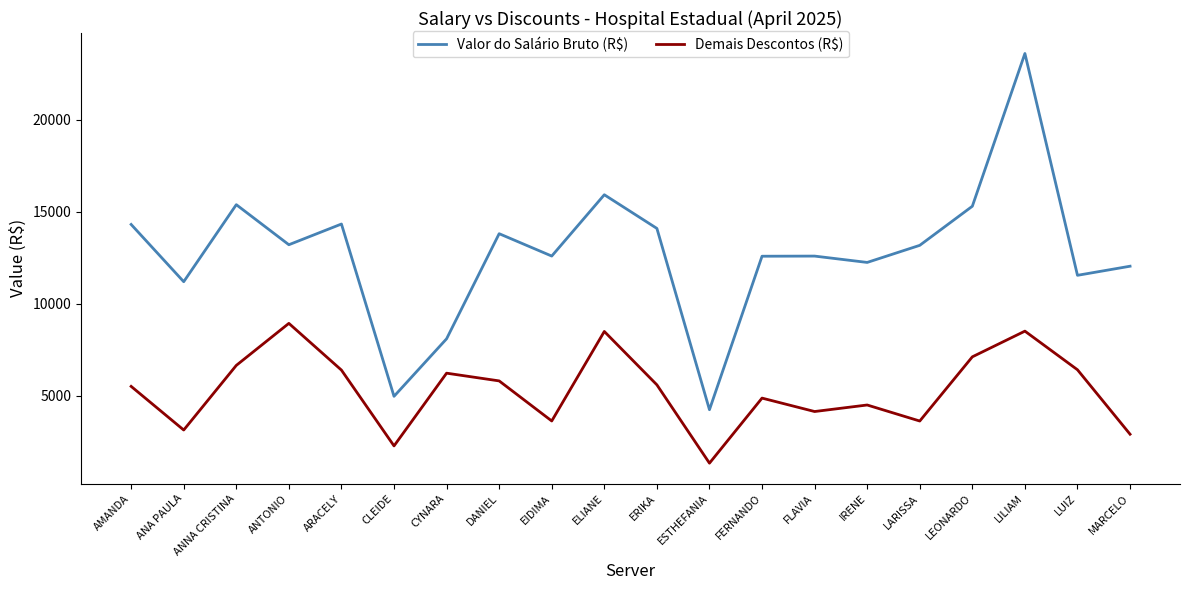

At which category is the sum across all series the highest?

LILIAM